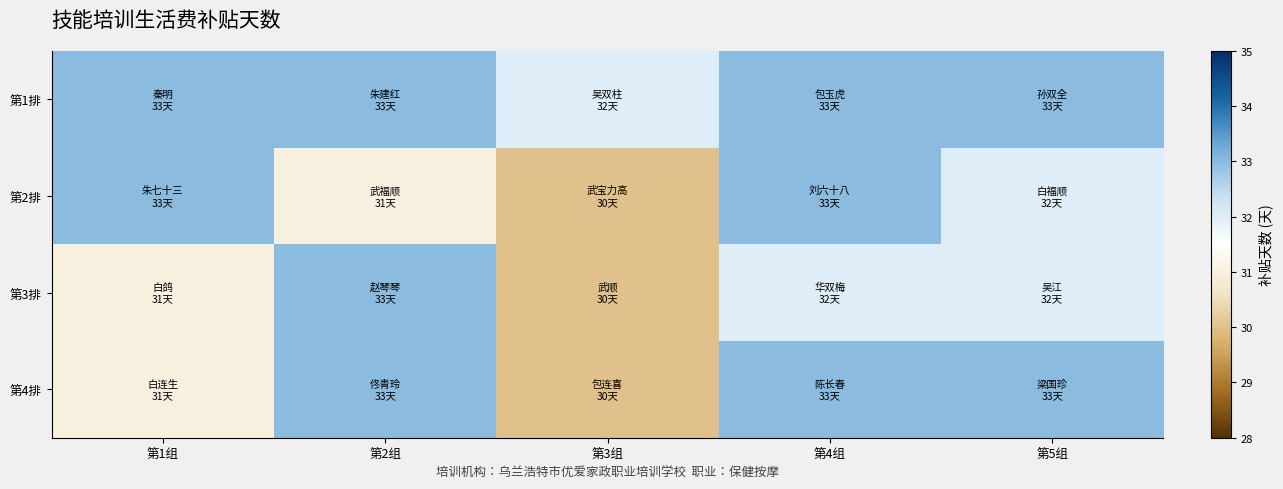

Rank the series by their maximum value, from lowest to highest.

第1排, 第2排, 第3排, 第4排